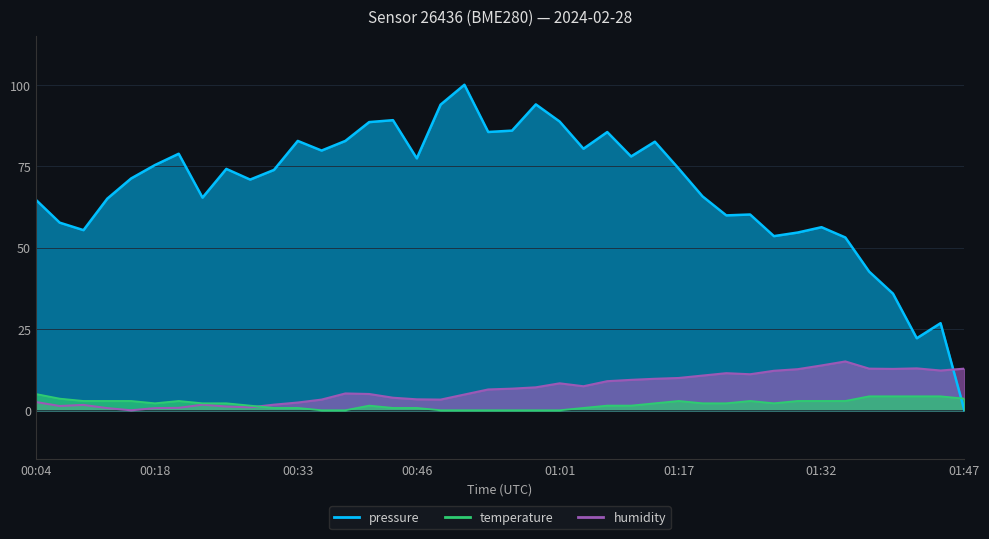

Rank the categories by pressure value from highest to lowest.

00:51, 00:59, 00:48, 00:43, 01:01, 00:41, 00:56, 00:54, 01:06, 00:33, 00:38, 01:14, 01:03, 00:36, 00:20, 01:09, 00:46, 00:18, 01:17, 00:25, 00:31, 00:15, 00:28, 01:19, 00:23, 00:12, 00:04, 01:24, 01:22, 00:07, 01:32, 00:09, 01:29, 01:27, 01:34, 01:37, 01:39, 01:44, 01:41, 01:47